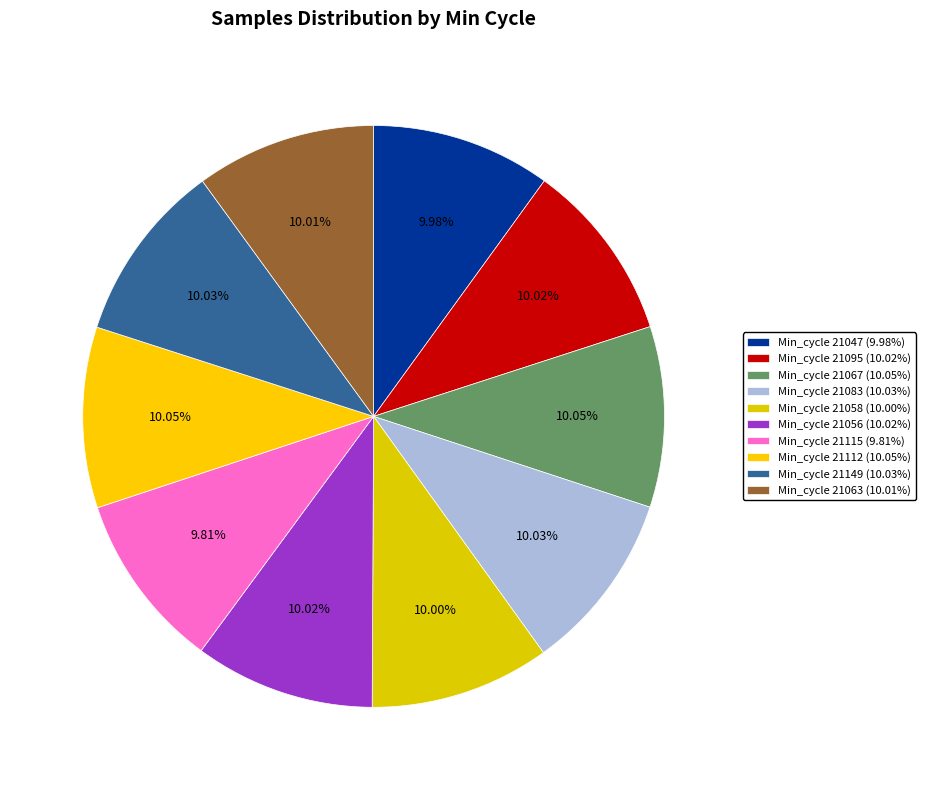

How many slices are in this pie chart?

10